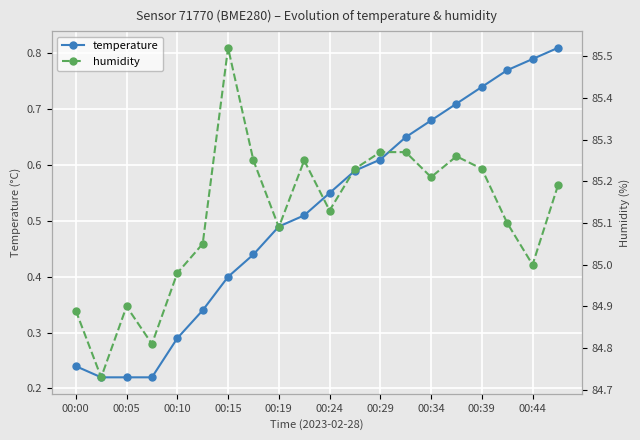

List the series in order of their peak value, highest first.

humidity, temperature